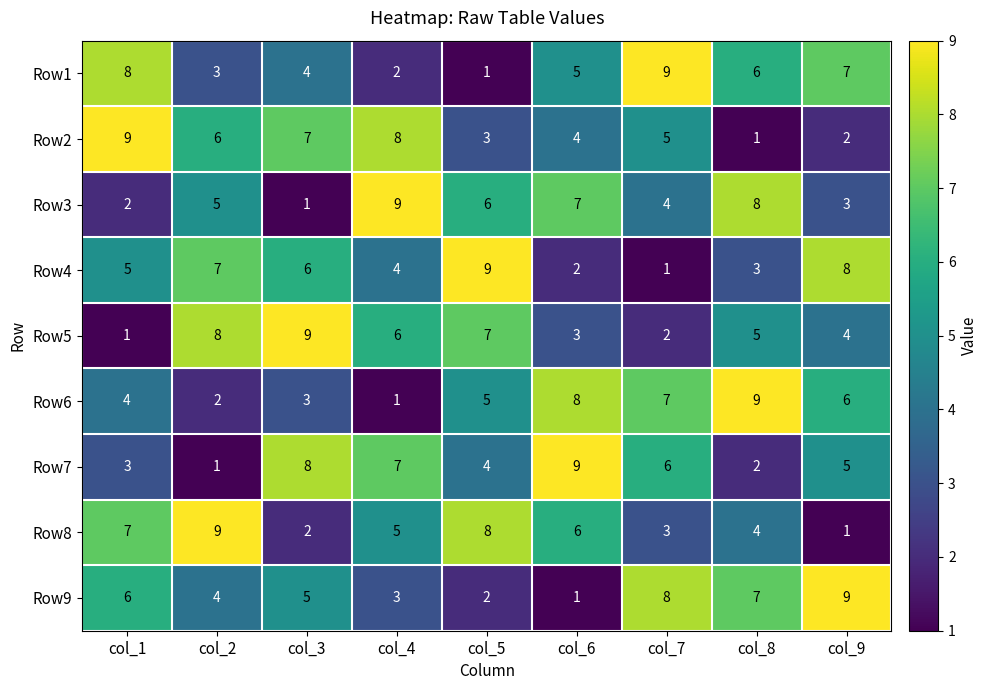

The value of Row4 at col_6 is 1. True or false?

False